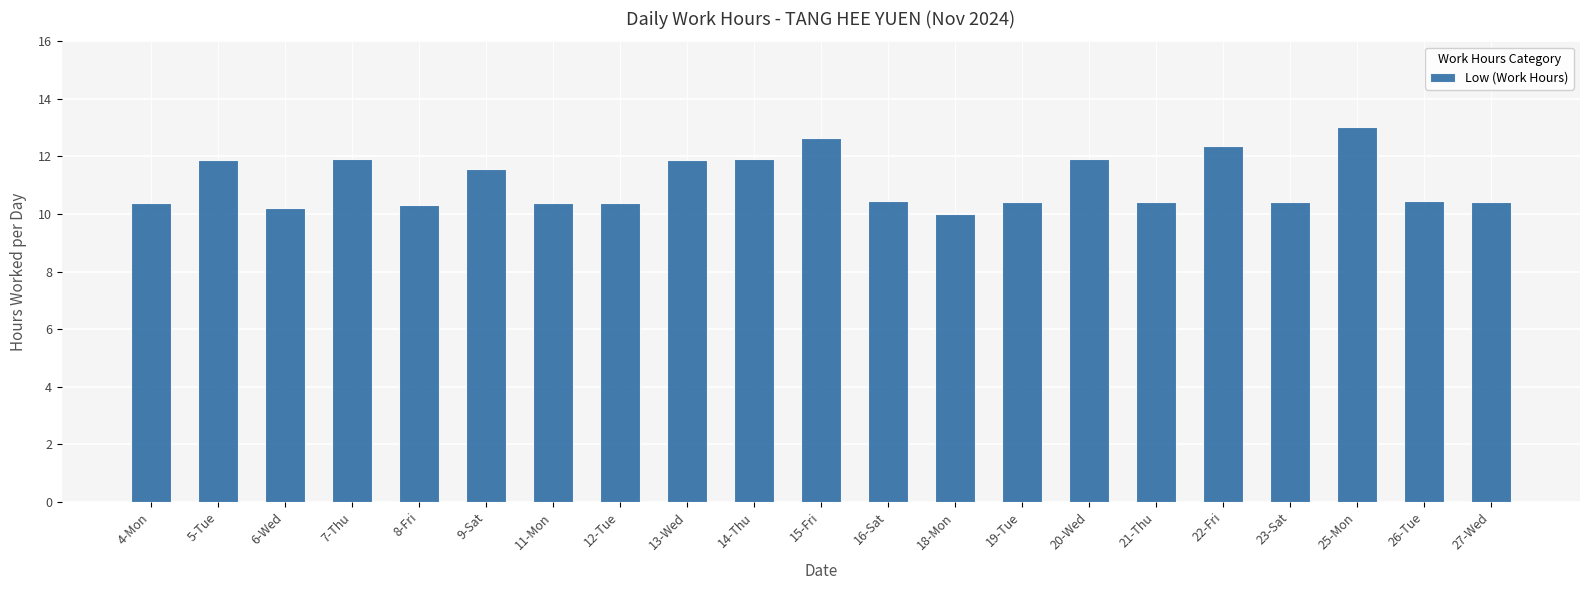

What is the greatest value displayed?

13.0